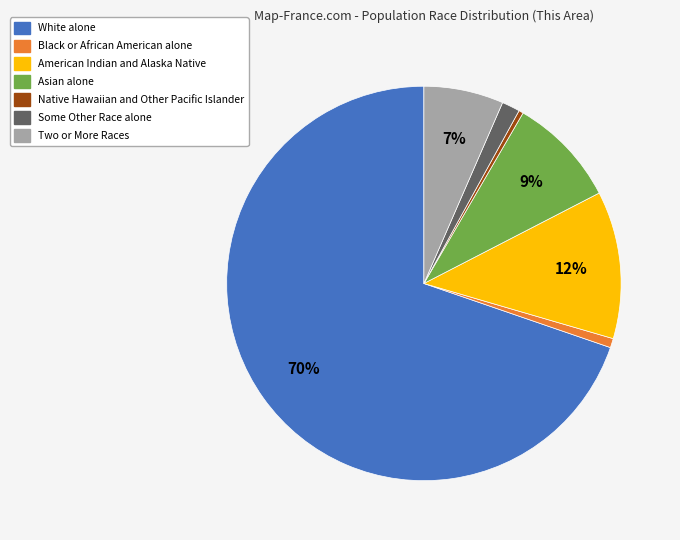

Between White alone and Black or African American alone, which is larger?

White alone